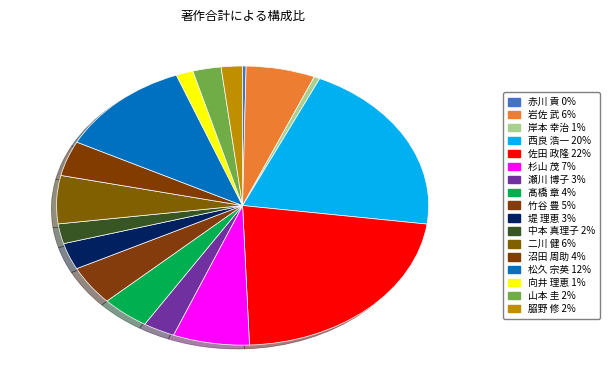

Rank the categories by value from lowest to highest.

赤川 貢, 岸本 幸治, 向井 理恵, 𦚰野 修, 中本 真理子, 山本 圭, 瀬川 博子, 堤 理恵, 沼田 周助, 髙橋 章, 竹谷 豊, 二川 健, 岩佐 武, 杉山 茂, 松久 宗英, 西良 浩一, 佐田 政隆